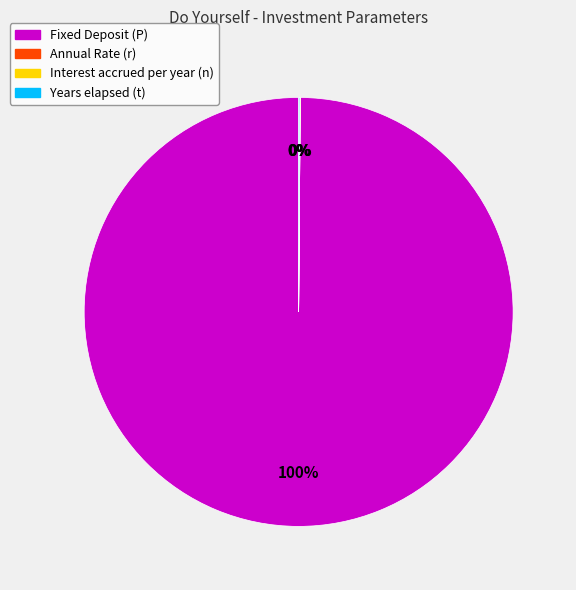

To the nearest percent, what is the average slice percentage?

25%